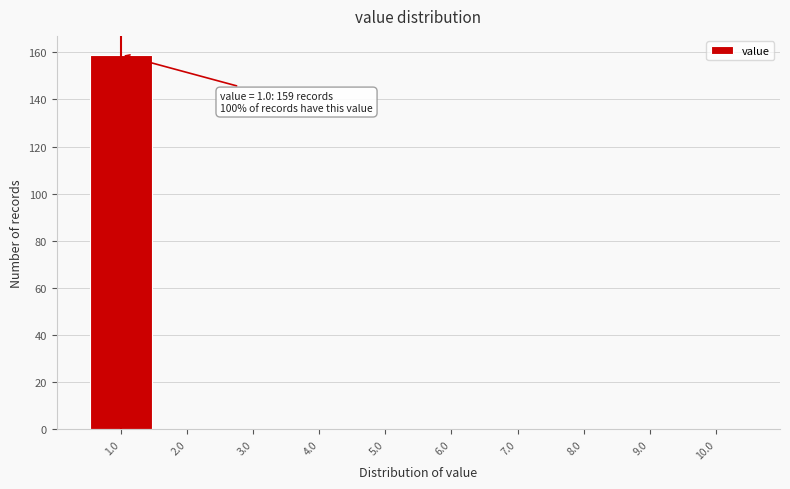

Reading right to left, list all the values displayed in this chart.

10.0=0	9.0=0	8.0=0	7.0=0	6.0=0	5.0=0	4.0=0	3.0=0	2.0=0	1.0=159